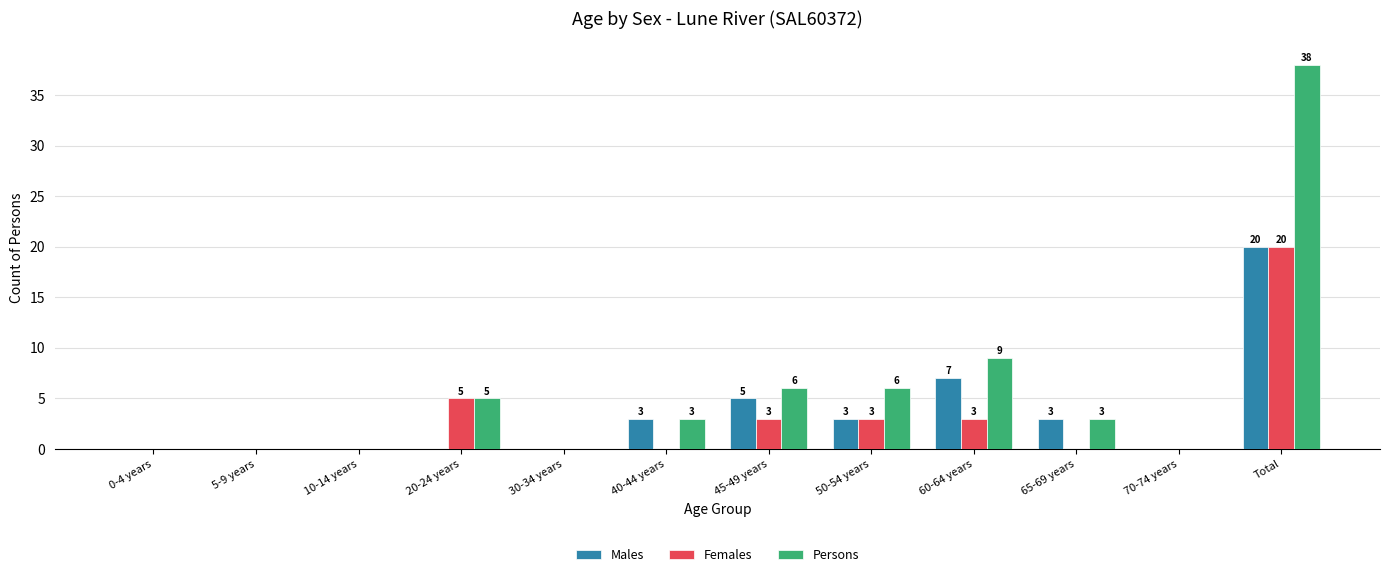

The Males series shows 9 at Total. True or false?

False